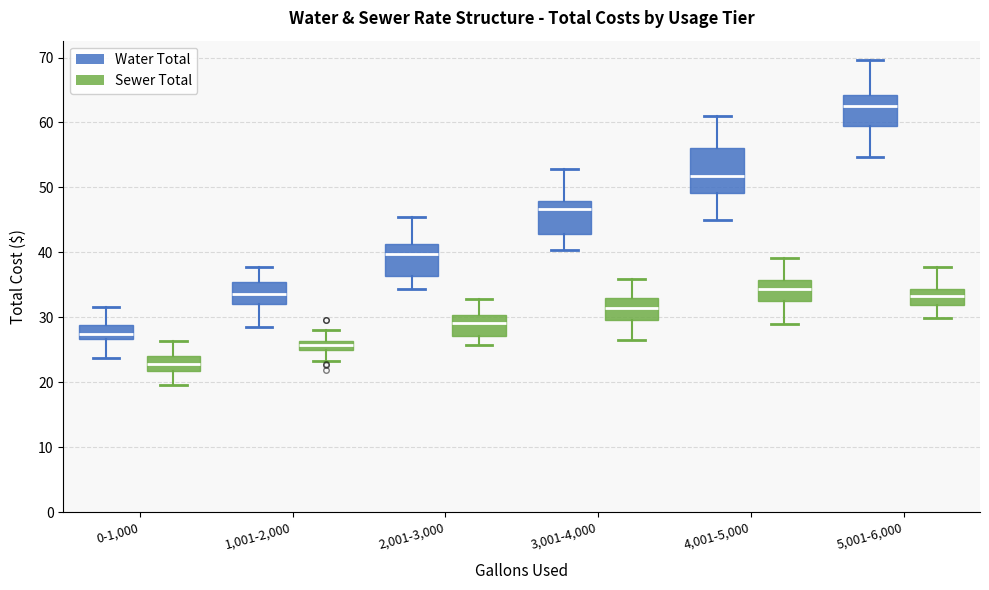

Where does the upper whisker of the box for 0-1,000 (Sewer Total) end on the y-axis? The values are not printed on the chart, so give them approximately, as read against the axis.

26